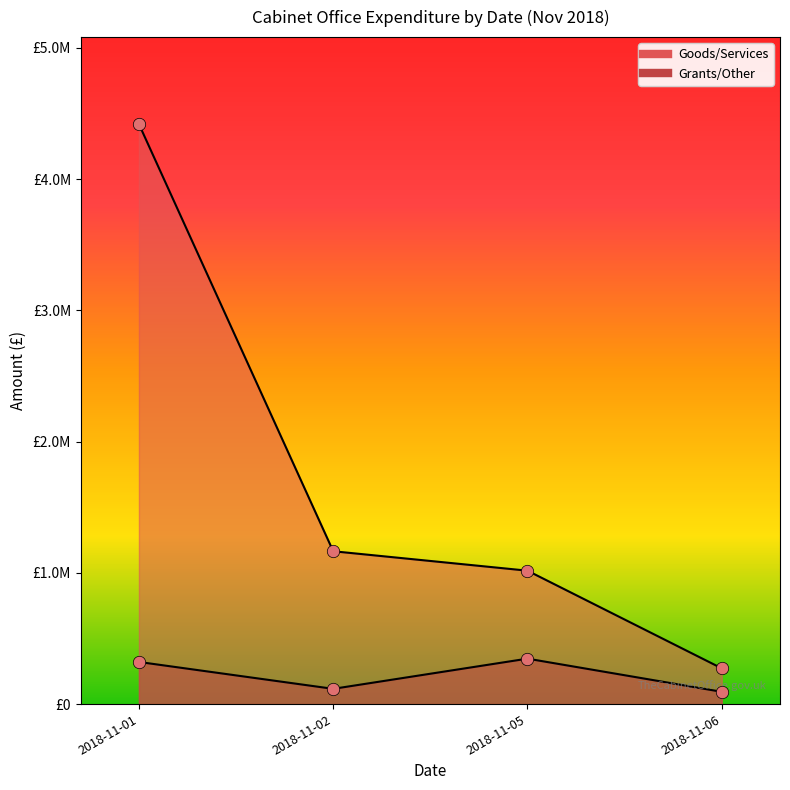

What are all the series names shown in the legend?

Goods/Services, Grants/Other